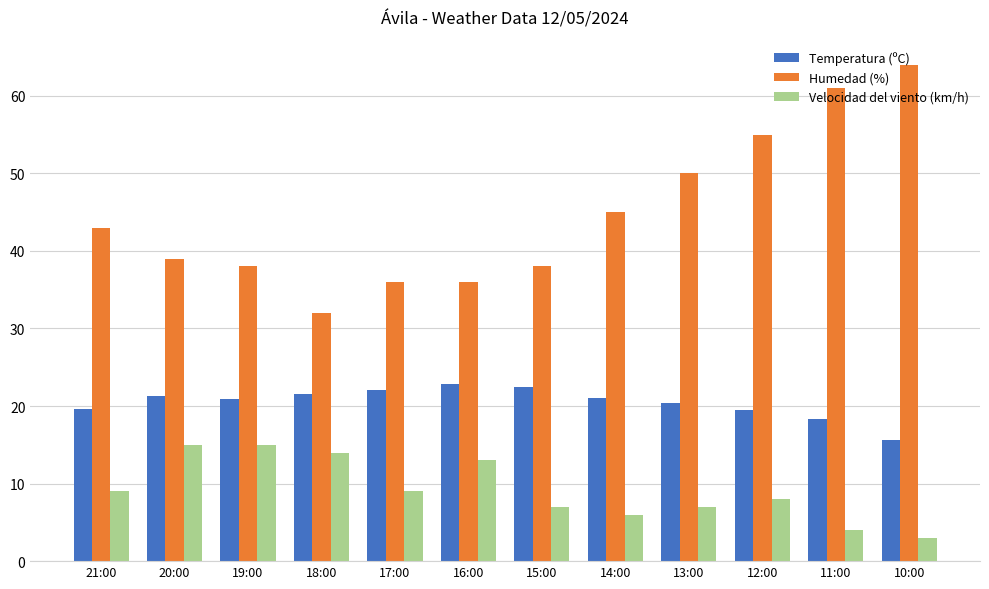

At how many categories does at least one series exceed 6?

12